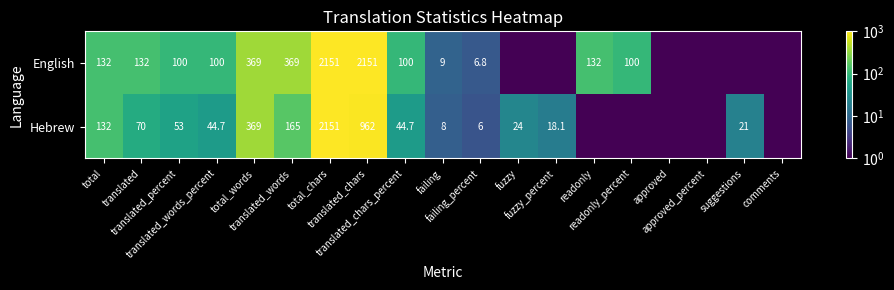

At which category does the chart reach its peak across all series?

total_chars